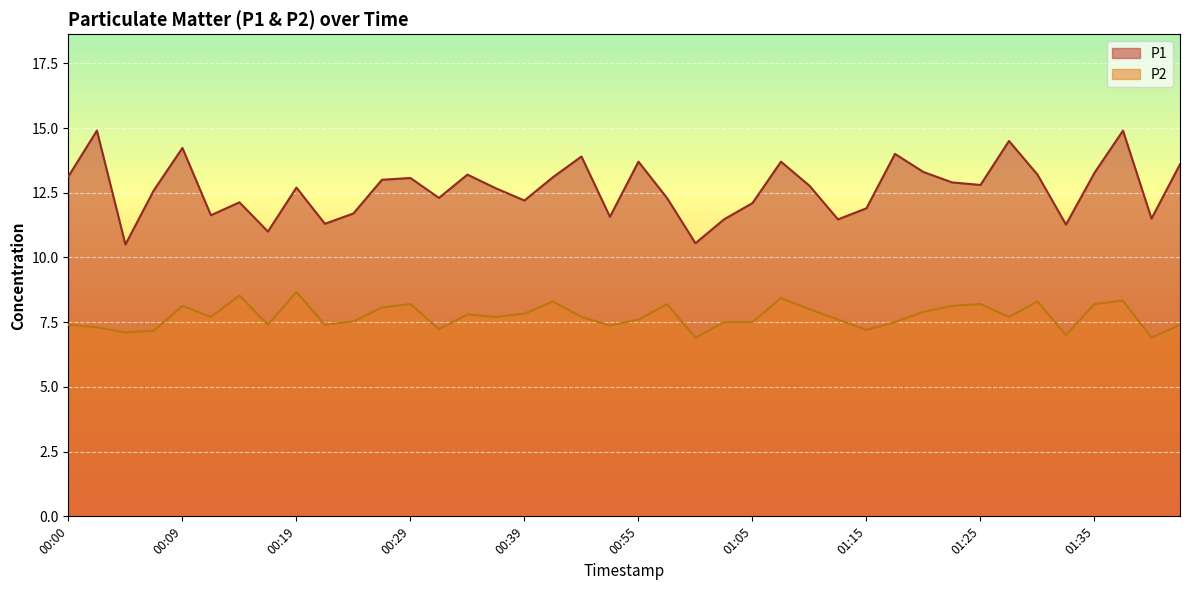

What is the value of the P1 point at the 30th from the left?

14.0